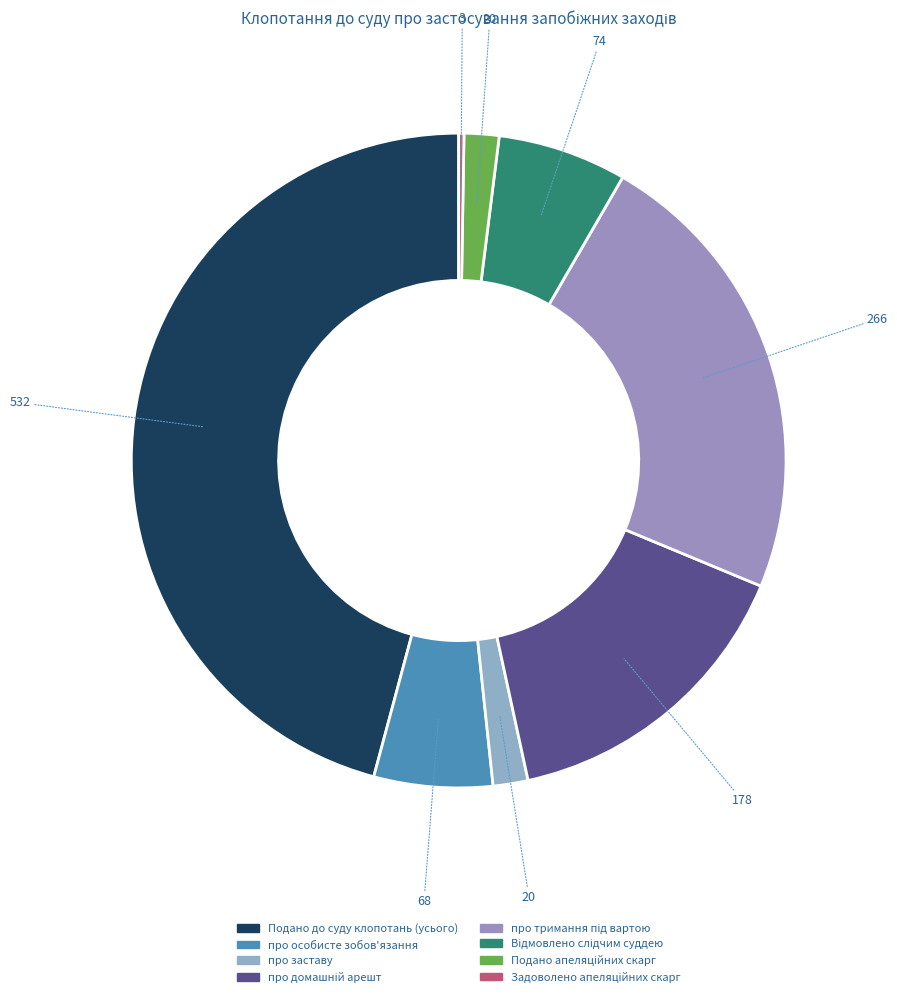

What portion of the pie excludes Подано до суду клопотань (усього)?

54.2%